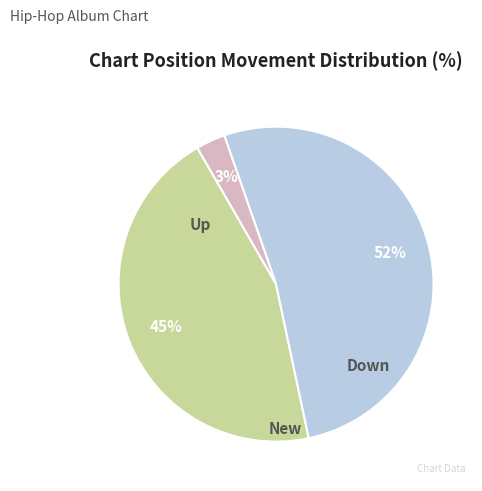

To the nearest percent, what is the difference between the largest and smallest slice percentages?

49%